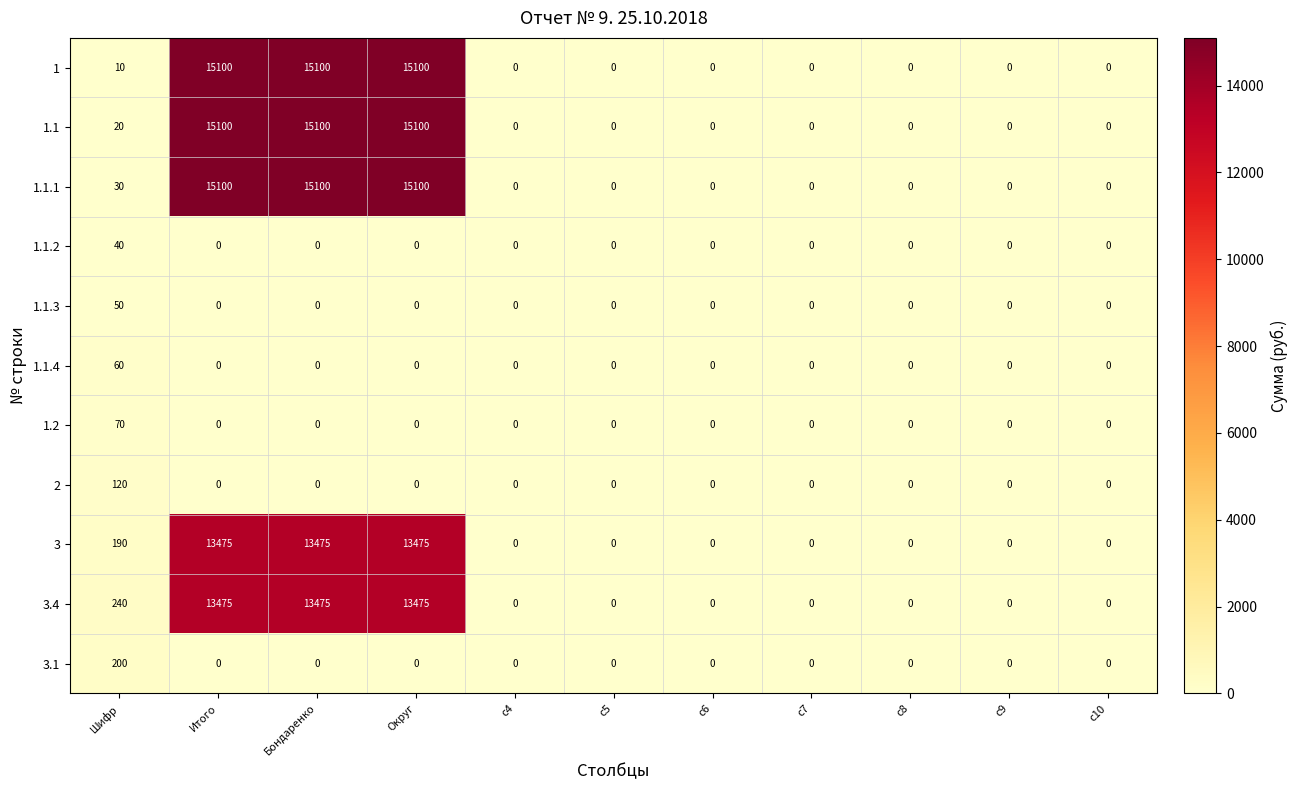

What is the difference between the maximum and minimum values in the 1.1.2 series?

40